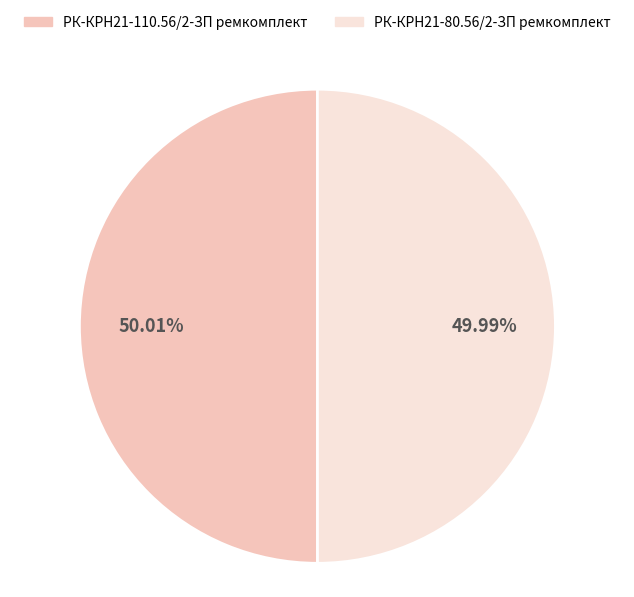

To the nearest percent, what portion does РК-КРН21-110.56/2-ЗП ремкомплект represent?

50%